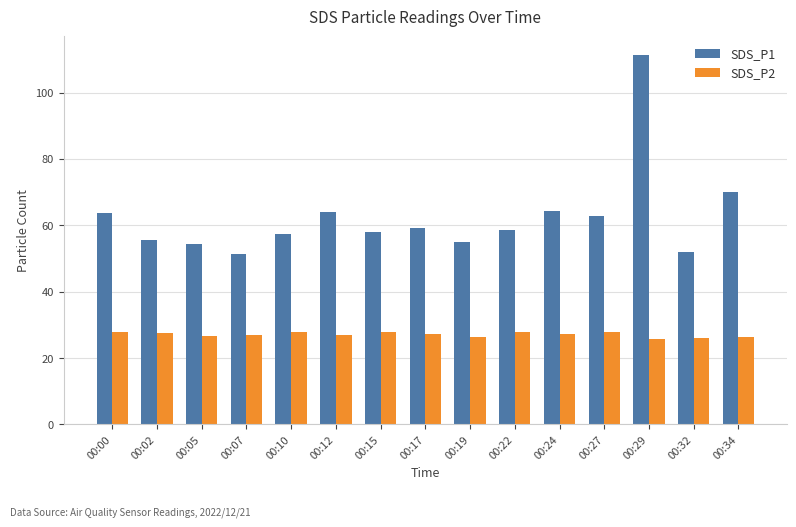

Which series changed the most between 00:29 and 00:34?

SDS_P1